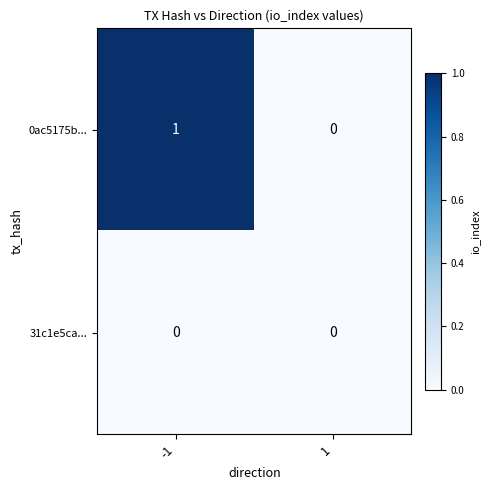

Which series has the largest total across all categories?

0ac5175b...